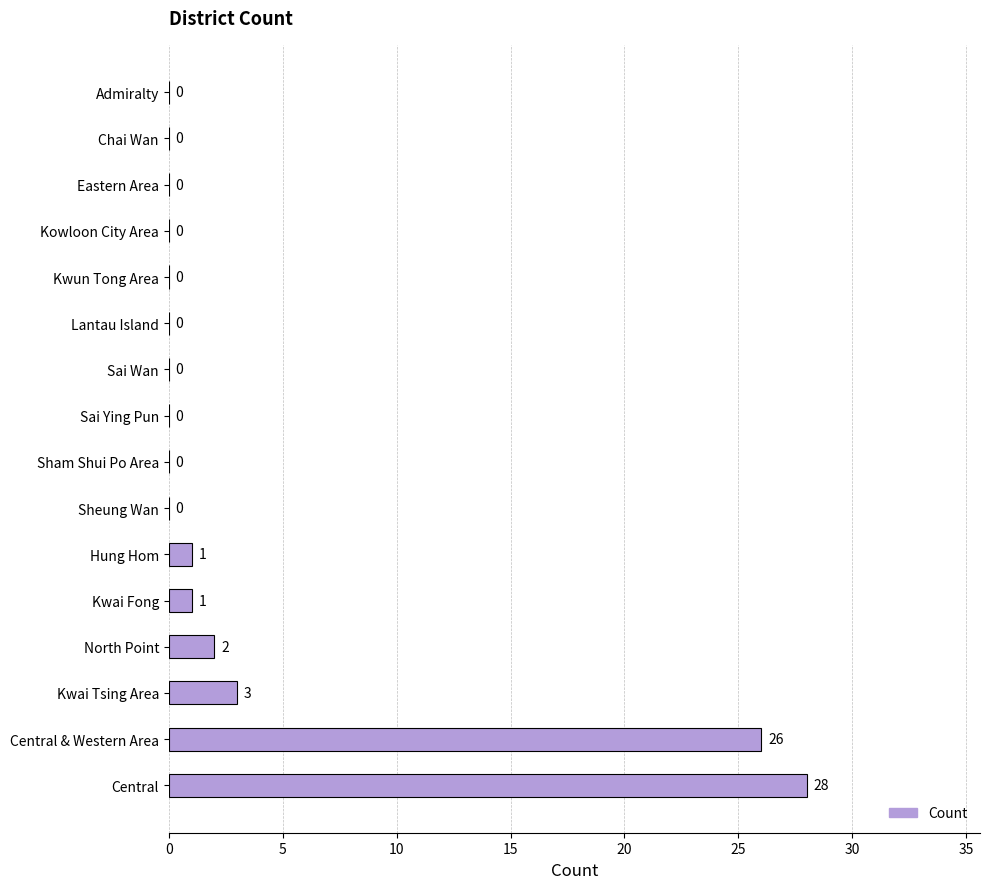

What is the average value?

4